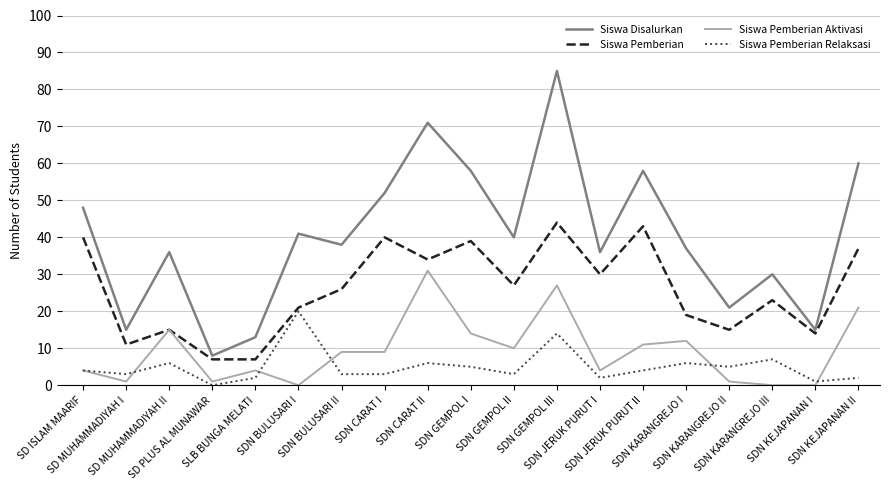

True or false: Siswa Disalurkan and Siswa Pemberian Relaksasi intersect in this chart.

False